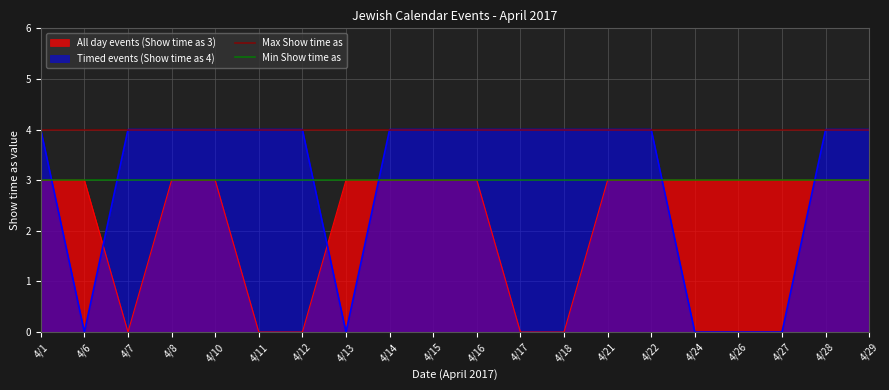

What is the maximum value shown in the chart?

4